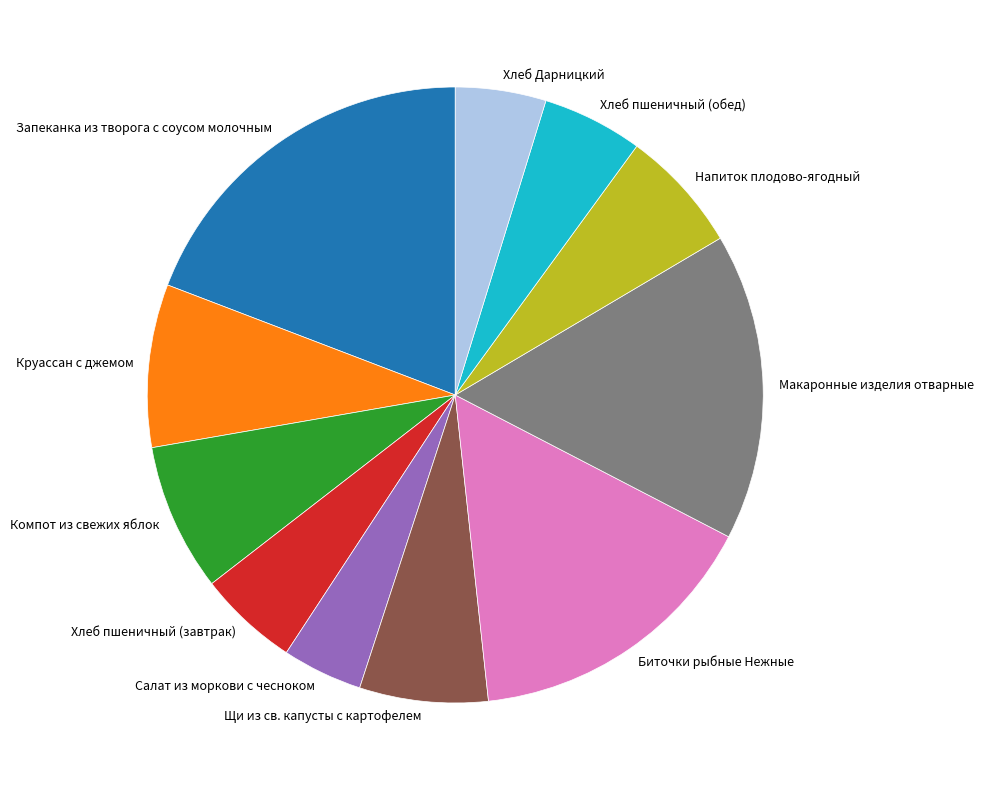

Which slice is the smallest?

Салат из моркови с чесноком